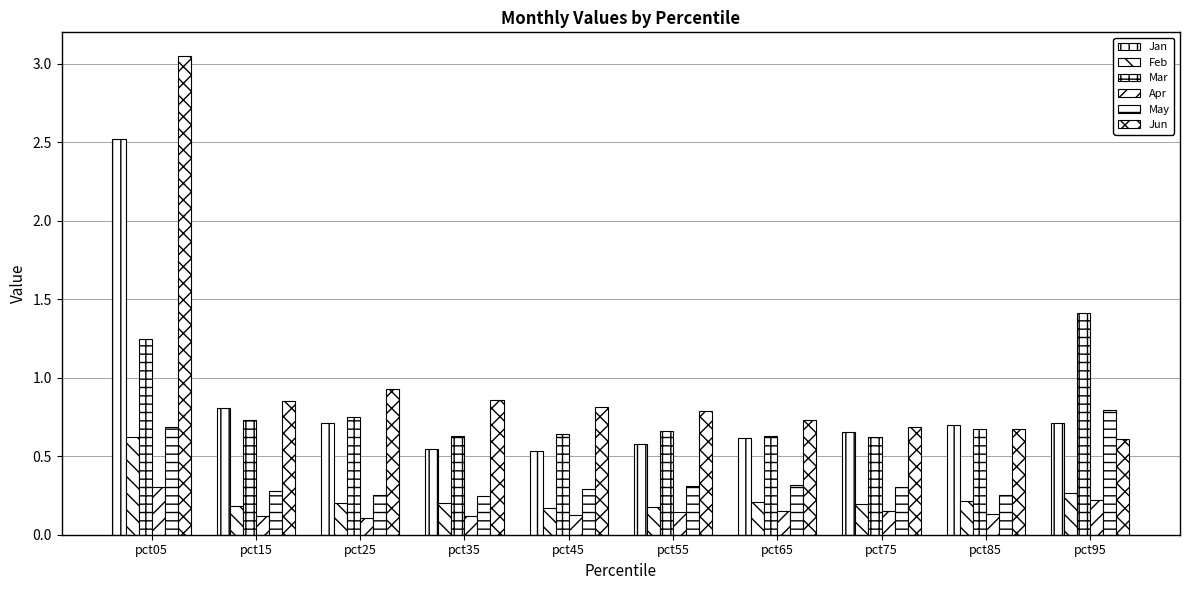

How many series are shown in this chart?

6